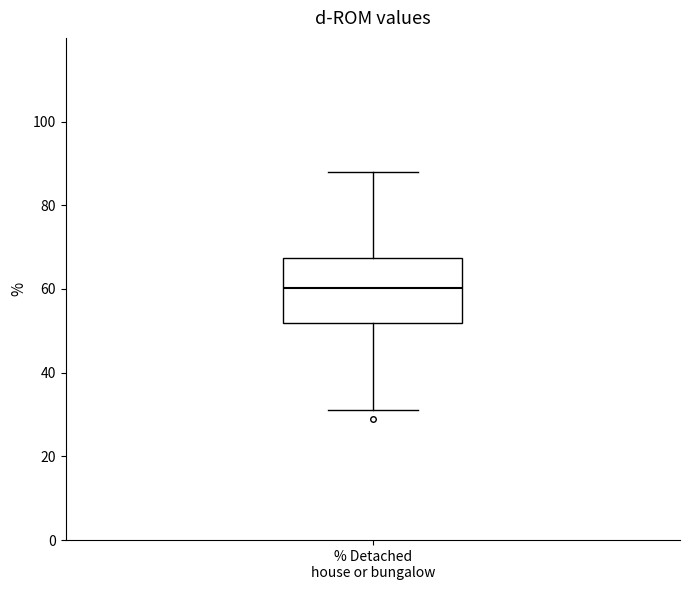

Transcribe this box plot: give where the median line is, the range the box spans, and where the two whiskers end, as read against the y-axis. The values are not printed on the chart, so give them approximately, as read against the axis.

median 60, box 52 to 68, whiskers 32 to 88